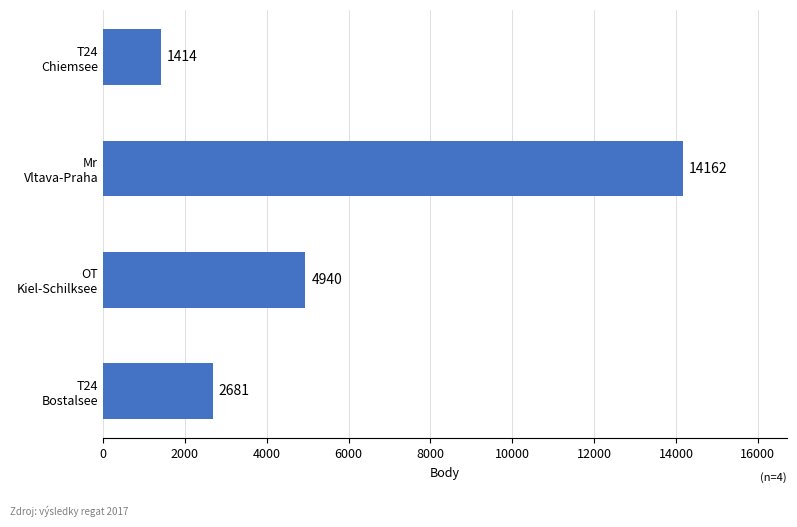

What is the difference between the maximum and minimum values?

12748